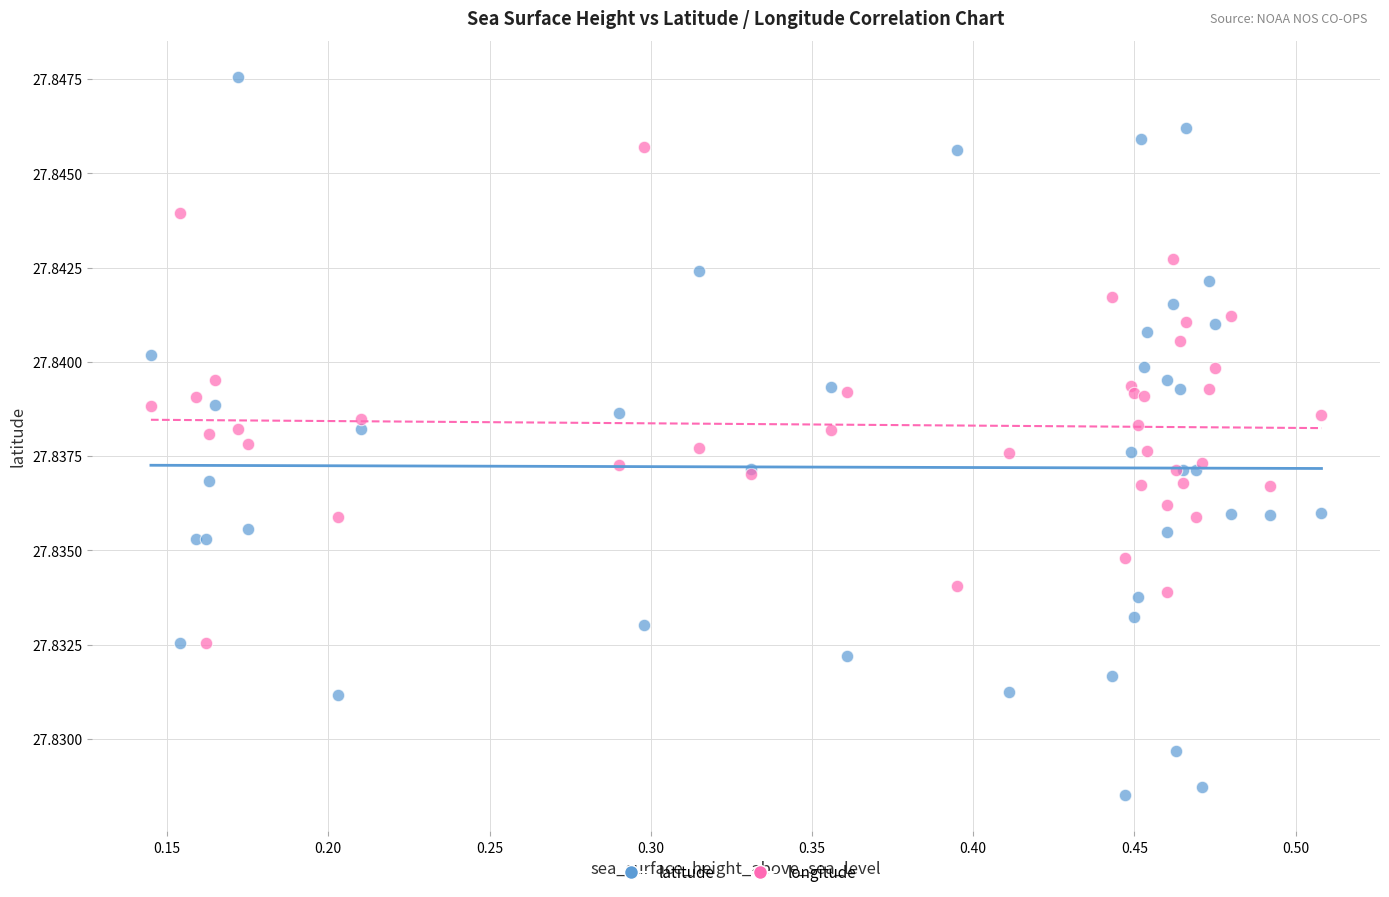

Which series has the largest Y range (max minus min)?

latitude